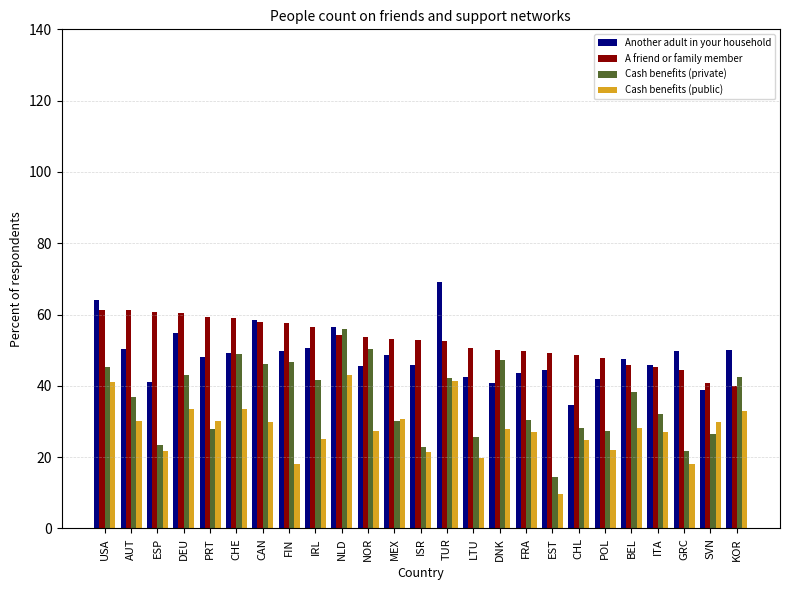

What is the label of the 12th bar from the left?

MEX